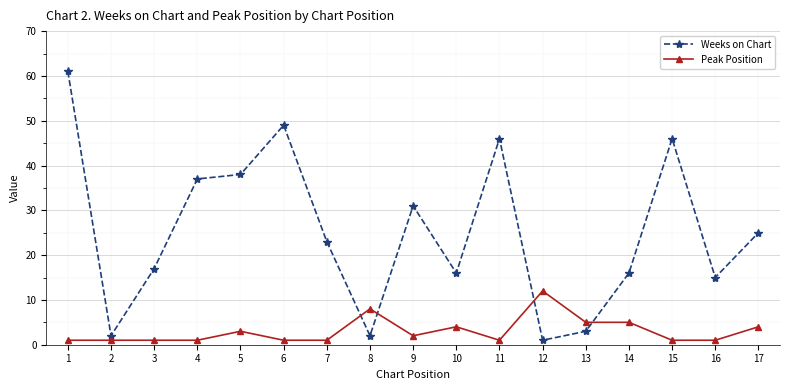

What is the maximum value for Weeks on Chart?

61